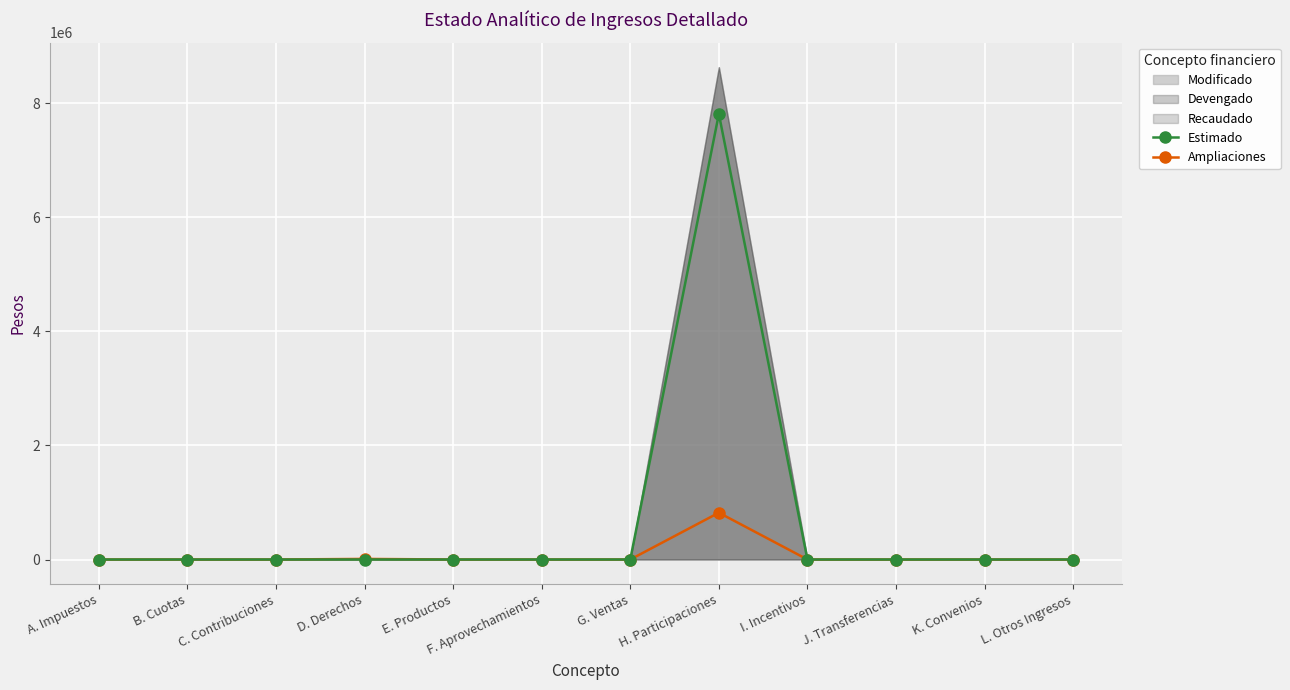

How many values in the Ampliaciones series exceed 0?

2